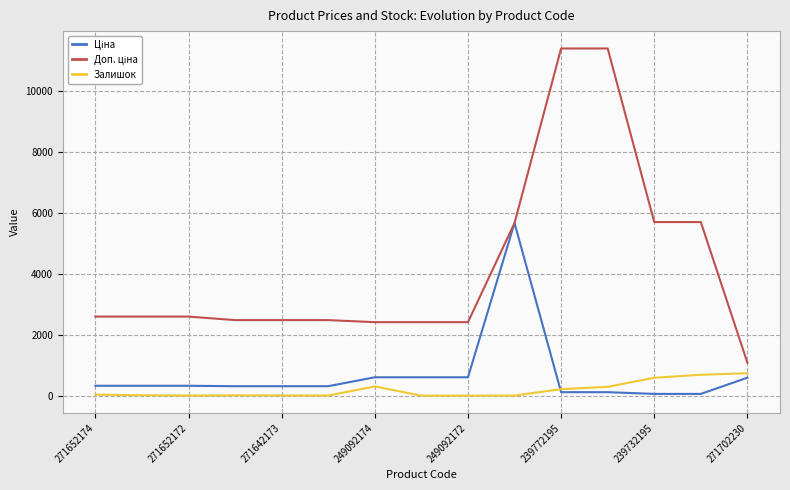

What is the maximum value shown in the chart?

11410.0